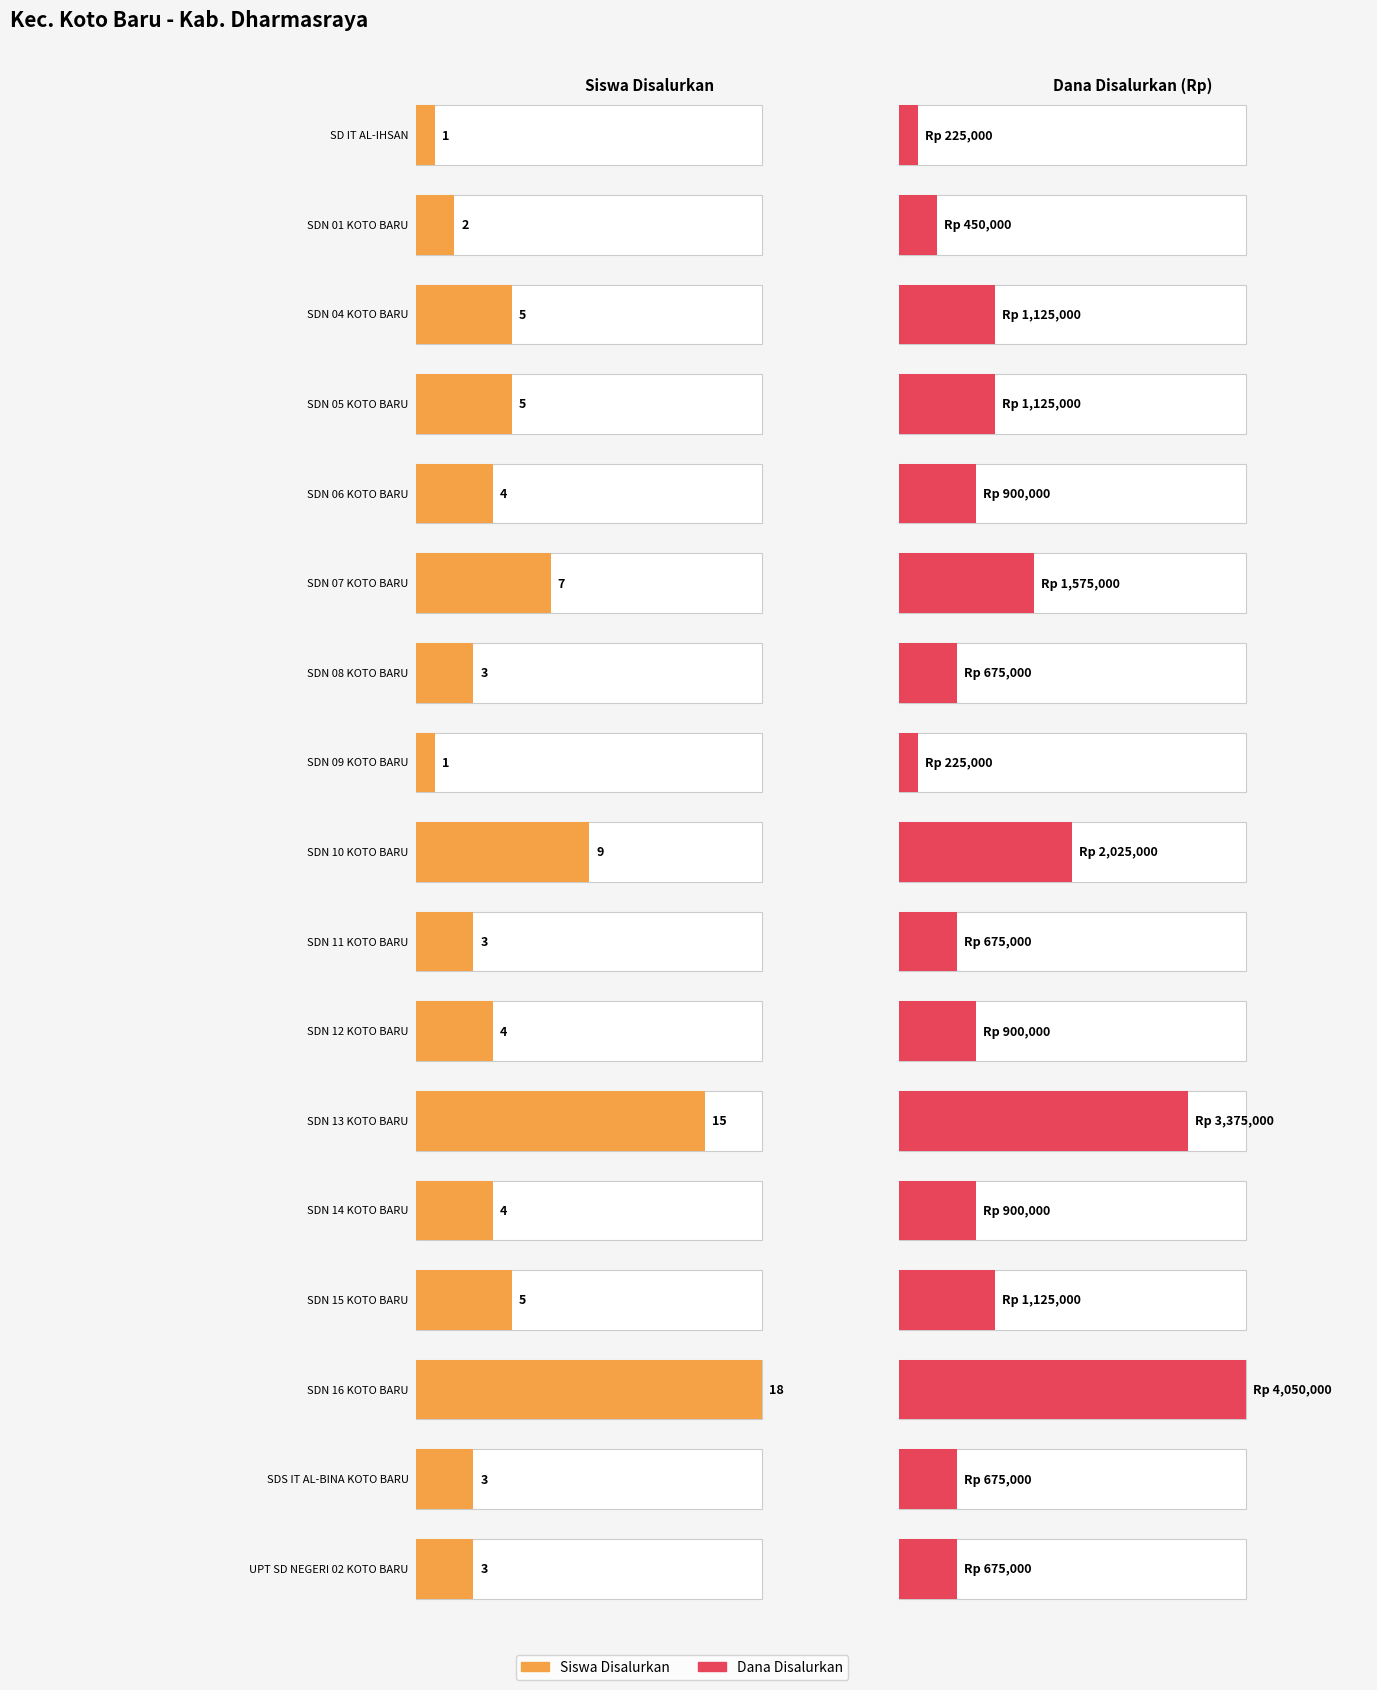

How many values in the Dana Disalurkan series are below 900000?

7